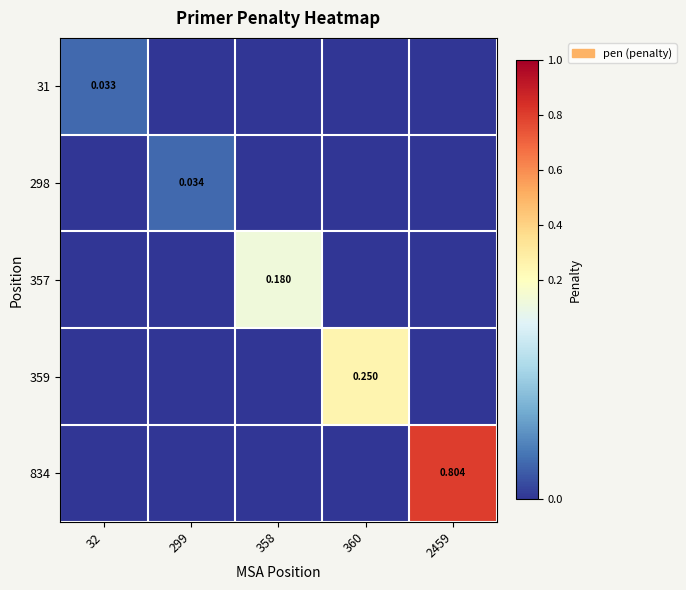

Which series changed the most between 32 and 360?

359